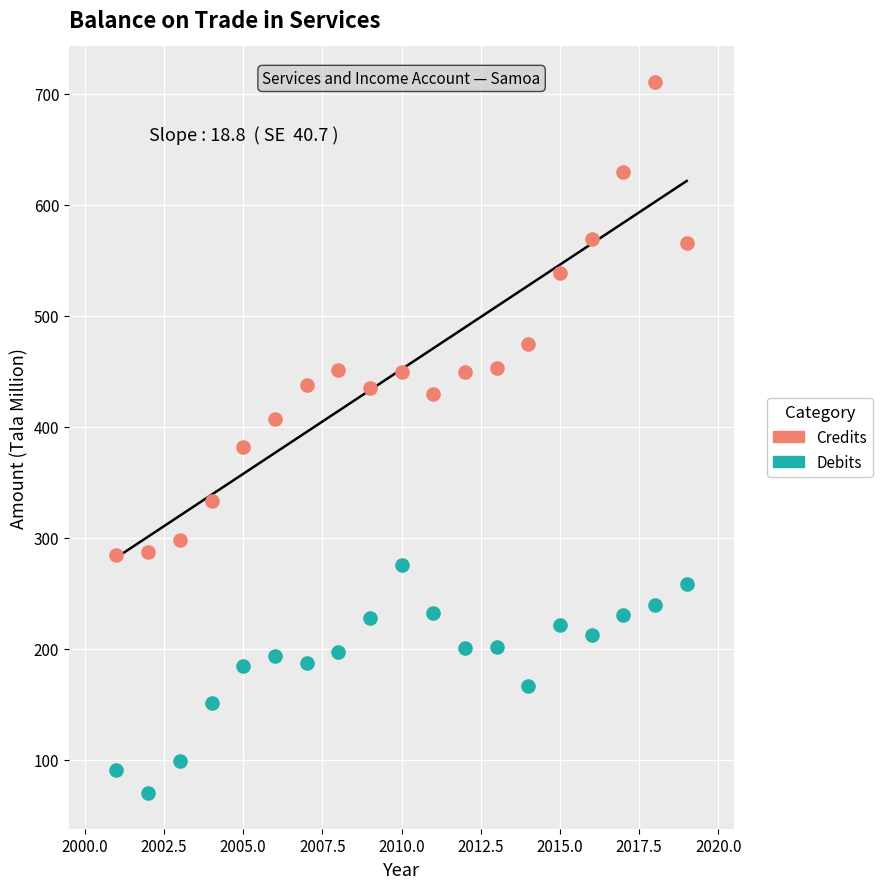

Which series has the largest Y range (max minus min)?

Credits